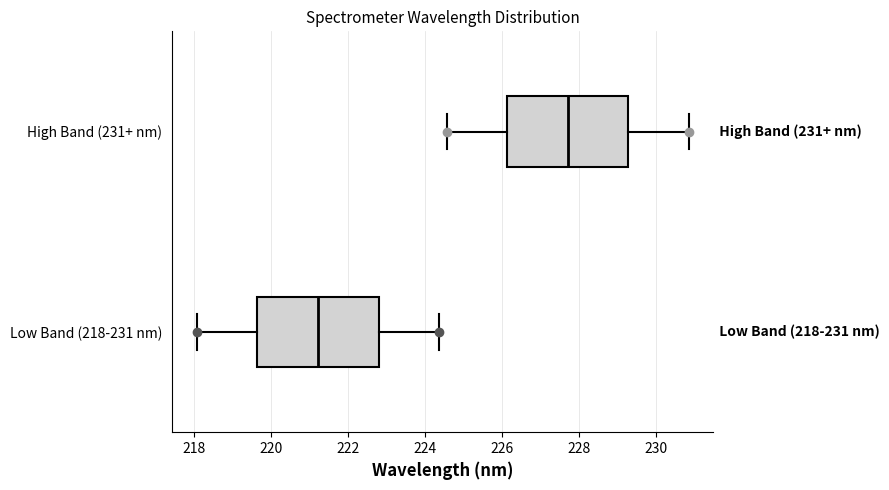

Which box has the furthest to the left median line?

Low Band (218-231 nm)